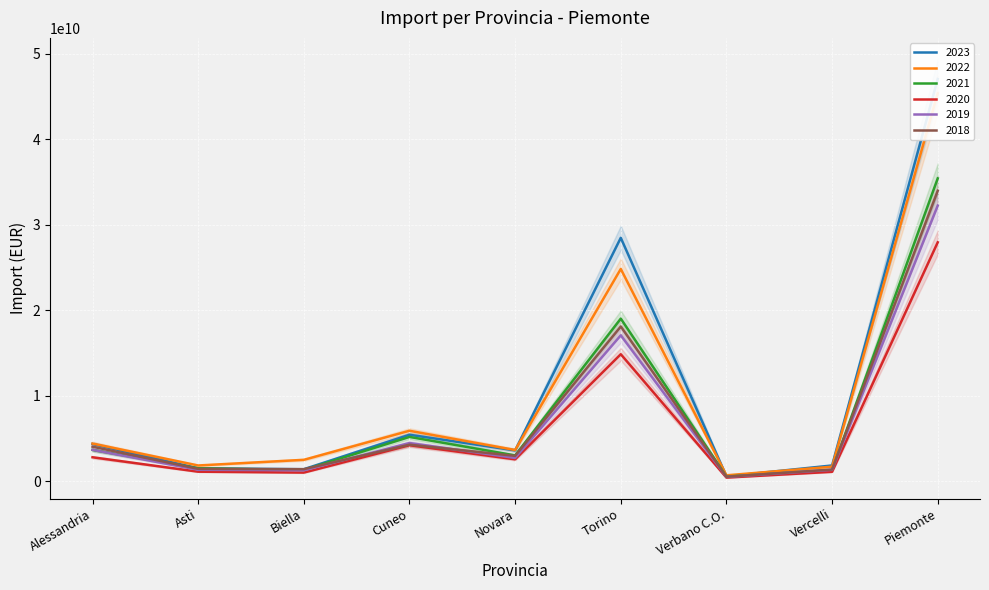

What is the difference between the 2021 values at Cuneo and Piemonte?

30245478808